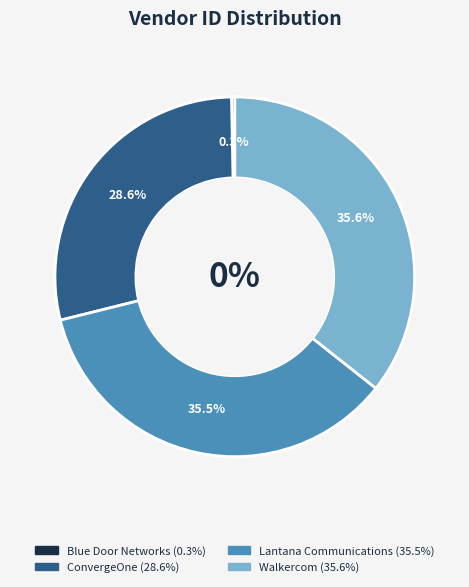

Rank the categories by value from lowest to highest.

Blue Door Networks, LLC, ConvergeOne, Inc., Lantana Communications Corporation, Walkercom, Inc.